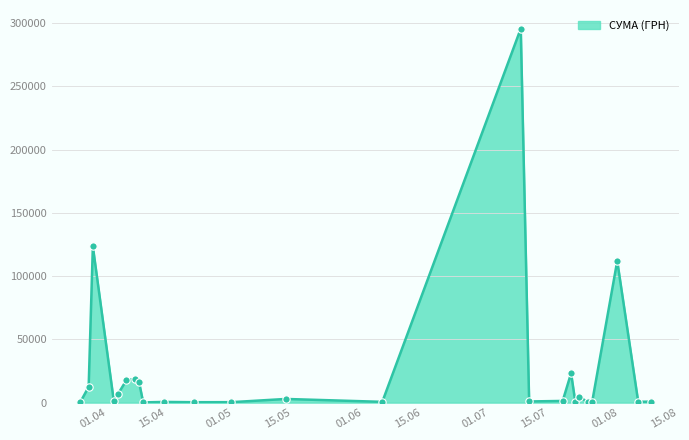

What is the maximum value shown in the chart?

295638.6